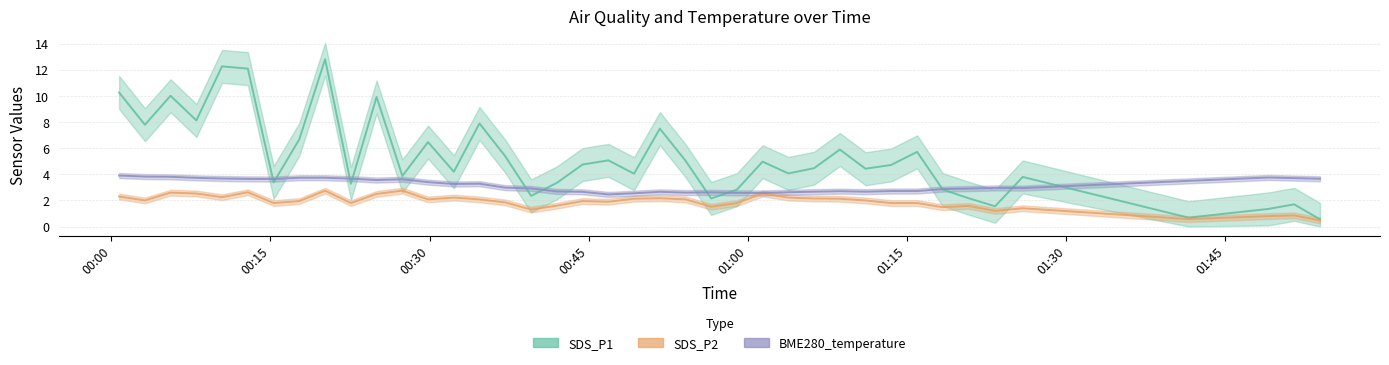

What is the lowest value of the SDS_P2 series?

0.5